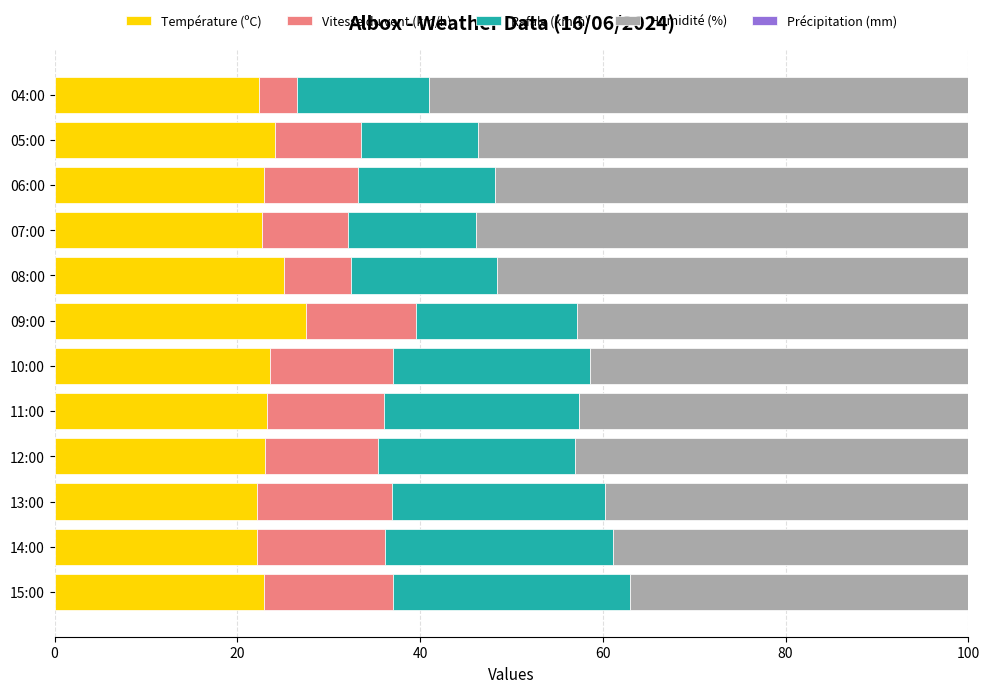

What is the total value across all series at 14:00?

100.0